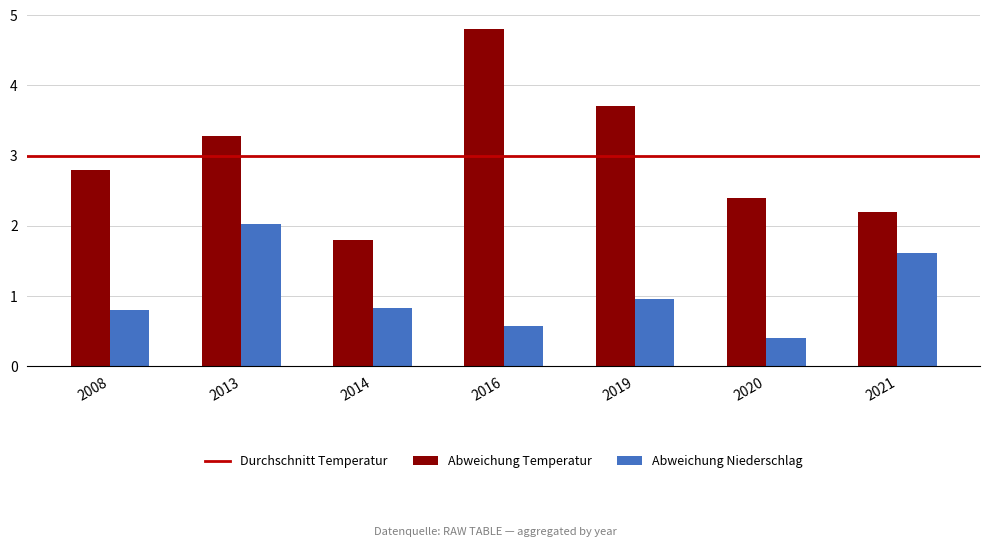

What is the difference between the maximum and second lowest values in the Abweichung Temperatur series?

2.6